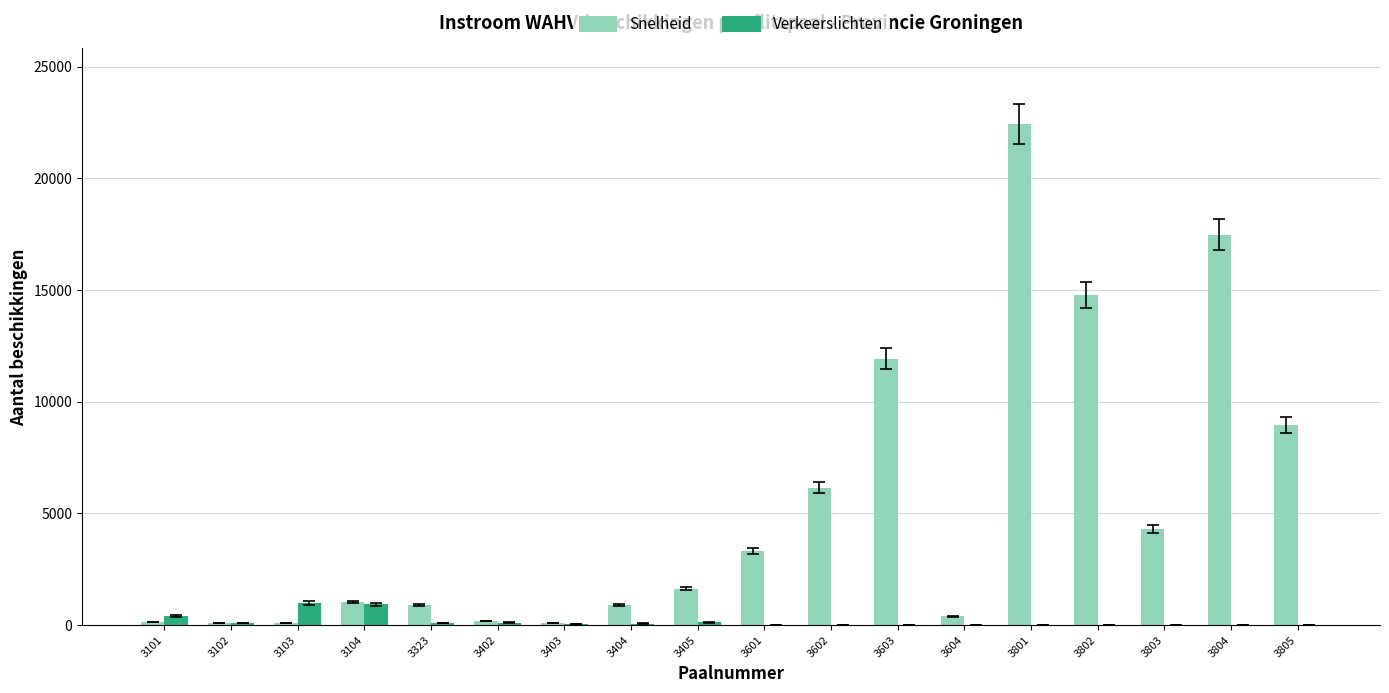

What is the greatest value displayed?

22450